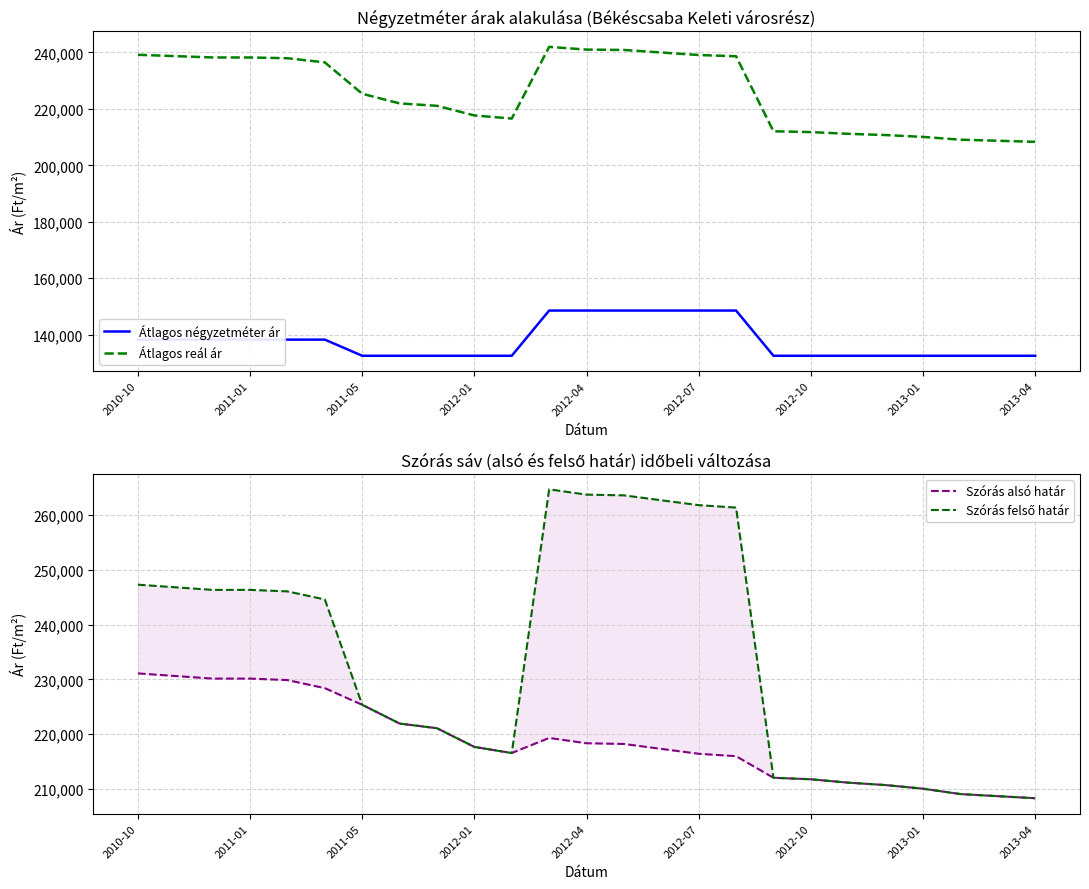

How many lines are shown in the chart?

4